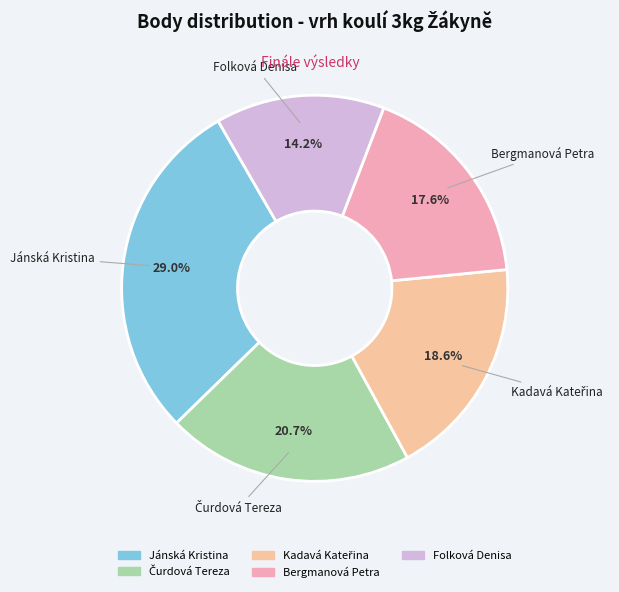

Which category has the smallest portion of the pie?

Folková Denisa